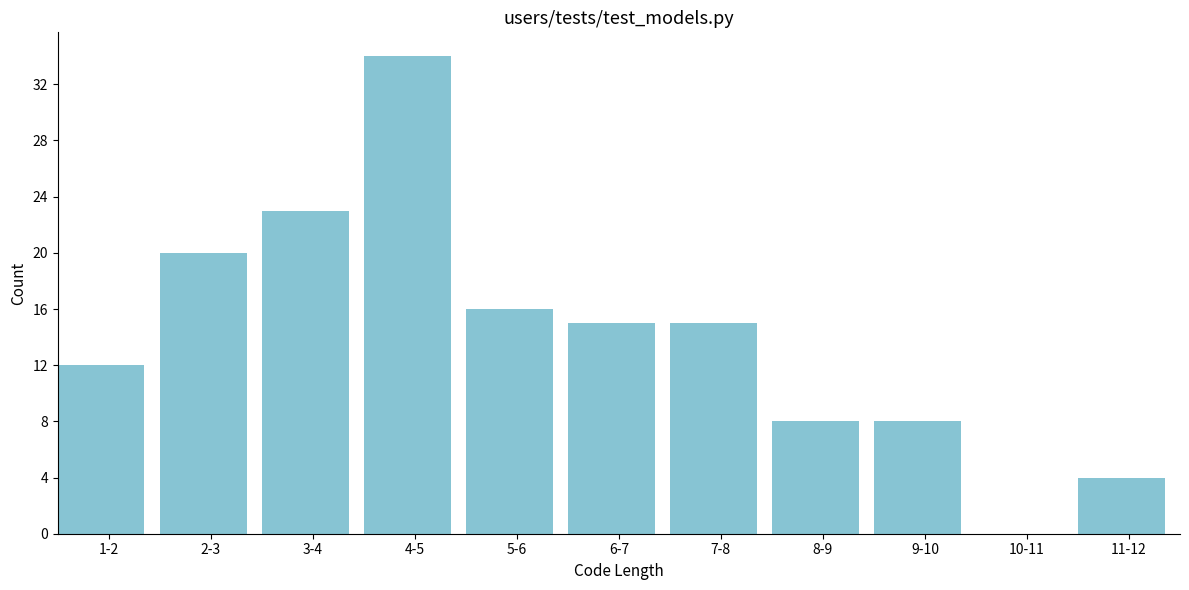

Reading left to right, list all the values displayed in this chart.

1-2=12	2-3=20	3-4=23	4-5=34	5-6=16	6-7=15	7-8=15	8-9=8	9-10=8	10-11=0	11-12=4